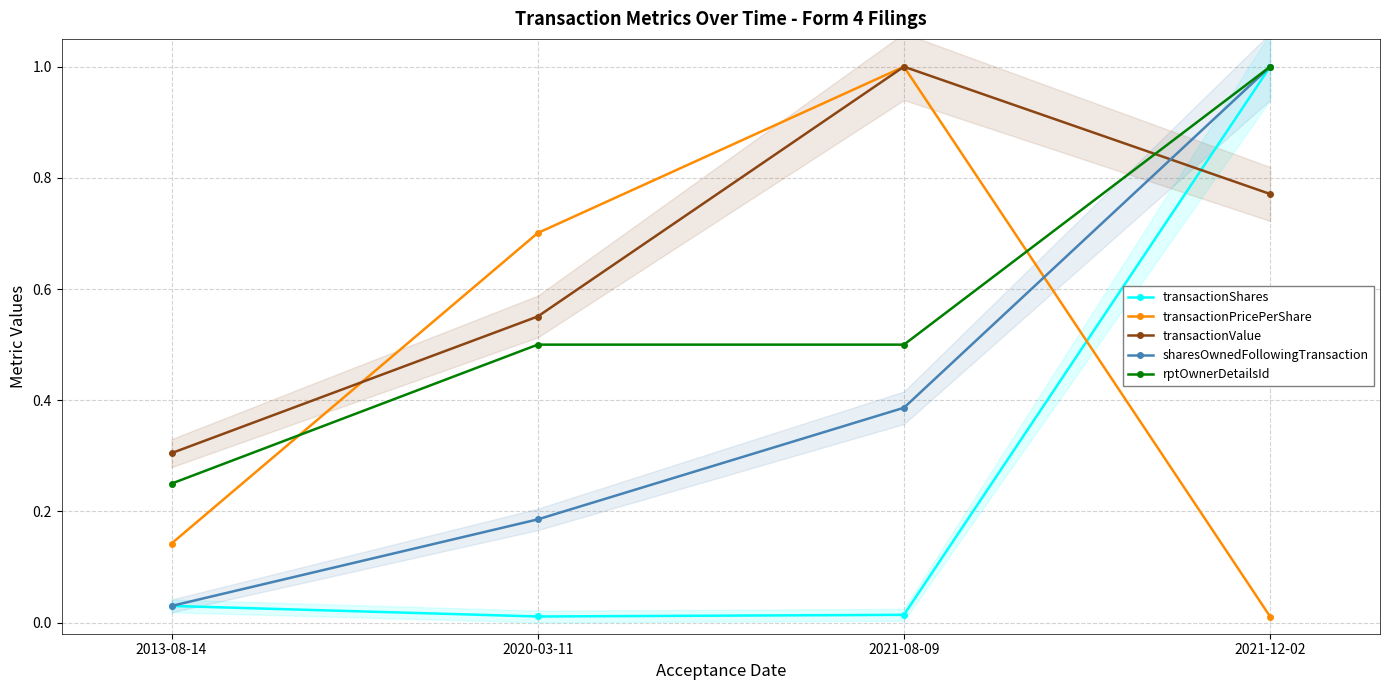

The value of transactionPricePerShare at 2021-12-02 is 0.0. True or false?

False